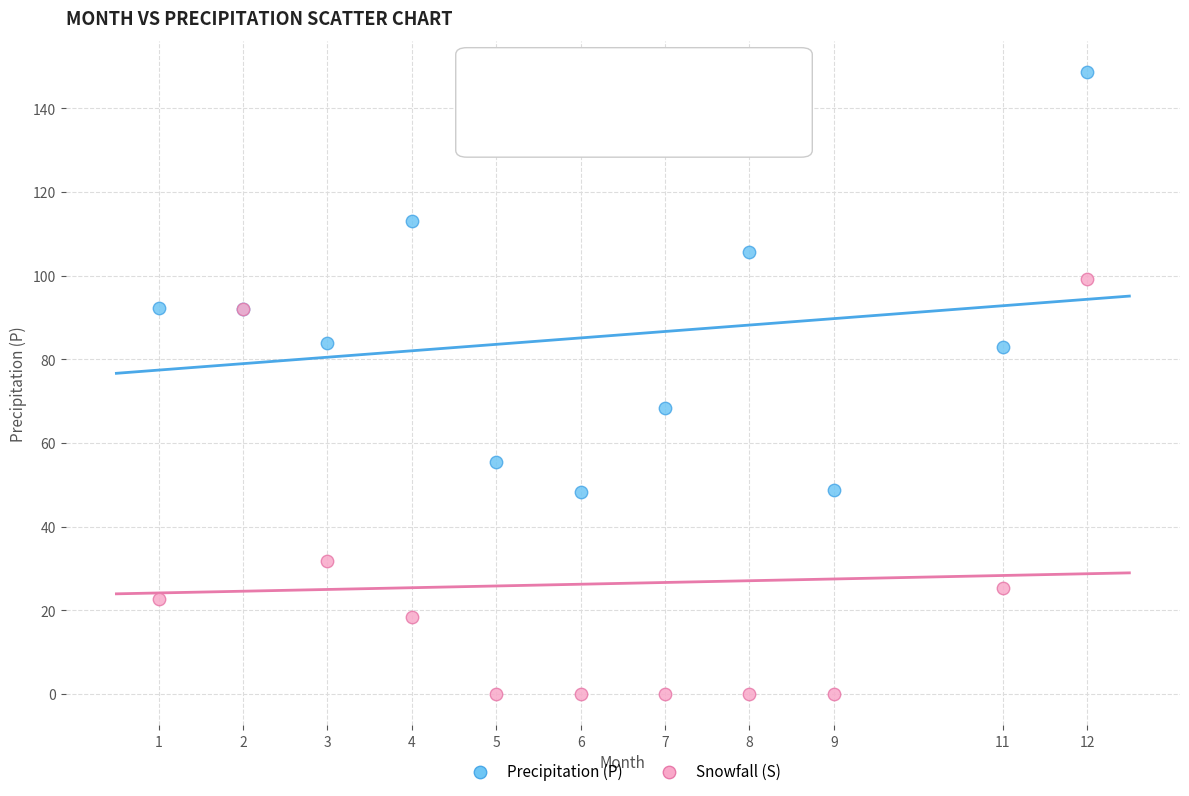

Which series has the largest Y range (max minus min)?

Precipitation (P)